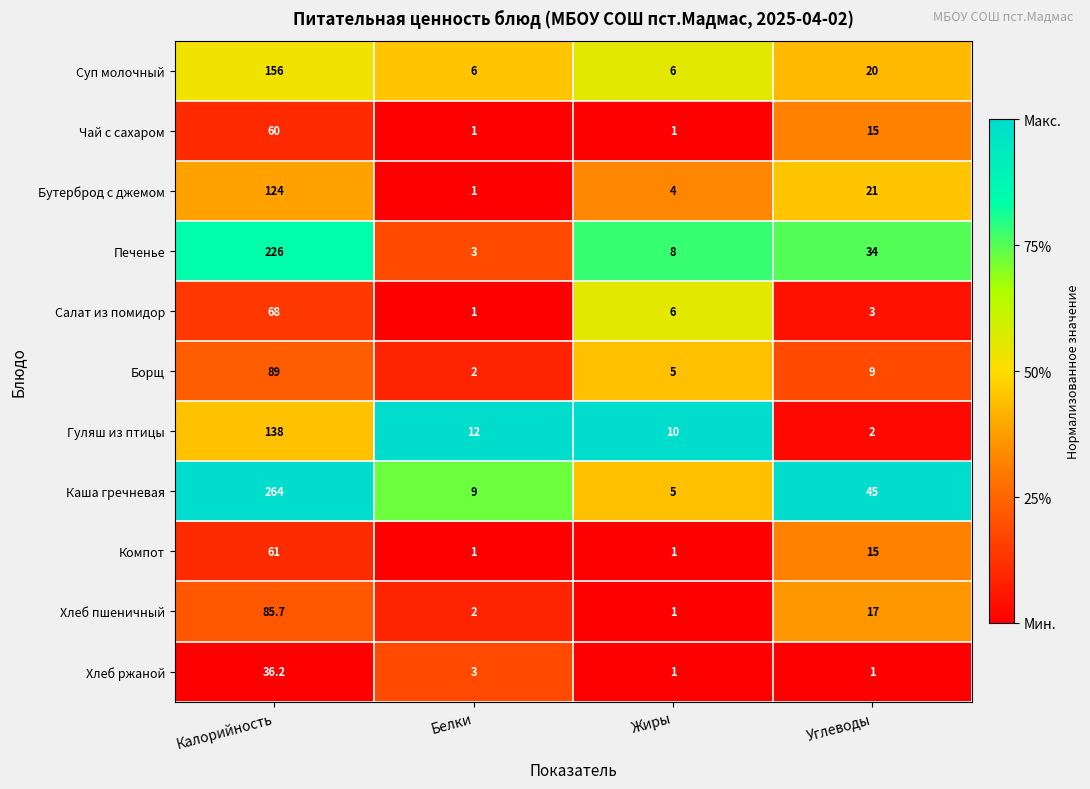

What is the maximum value shown in the chart?

264.0